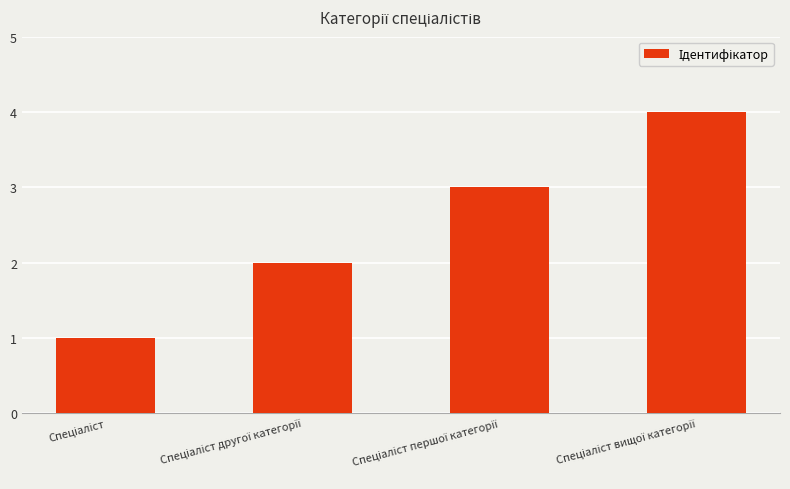

What is the difference between the maximum and minimum values?

3